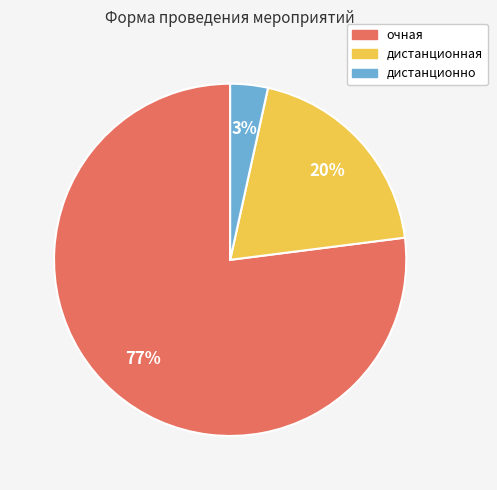

Rank the categories by value from lowest to highest.

дистанционно, дистанционная, очная